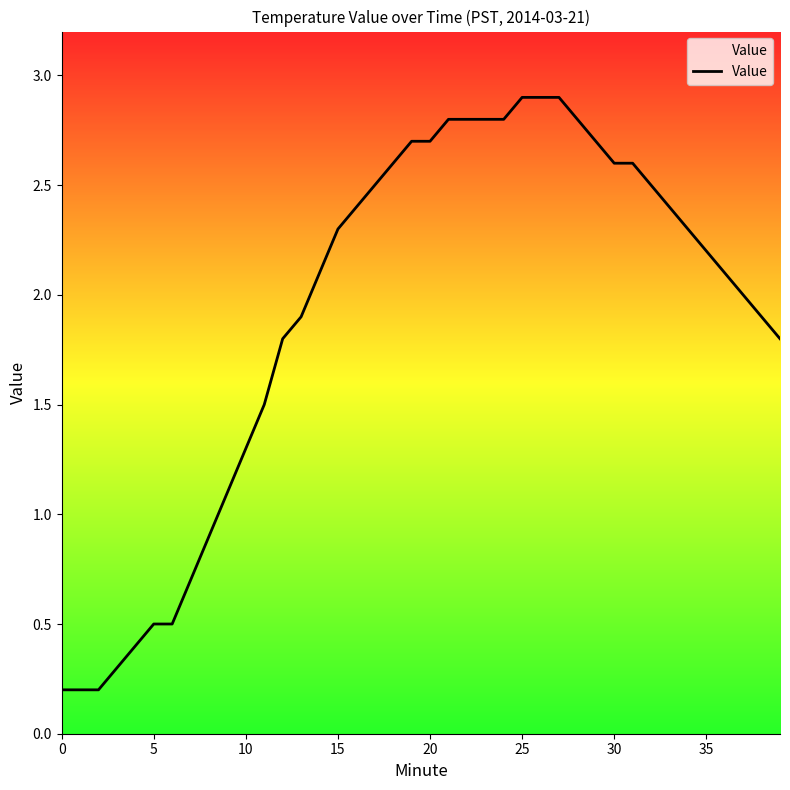

What is the difference between the maximum and second lowest values?

2.7